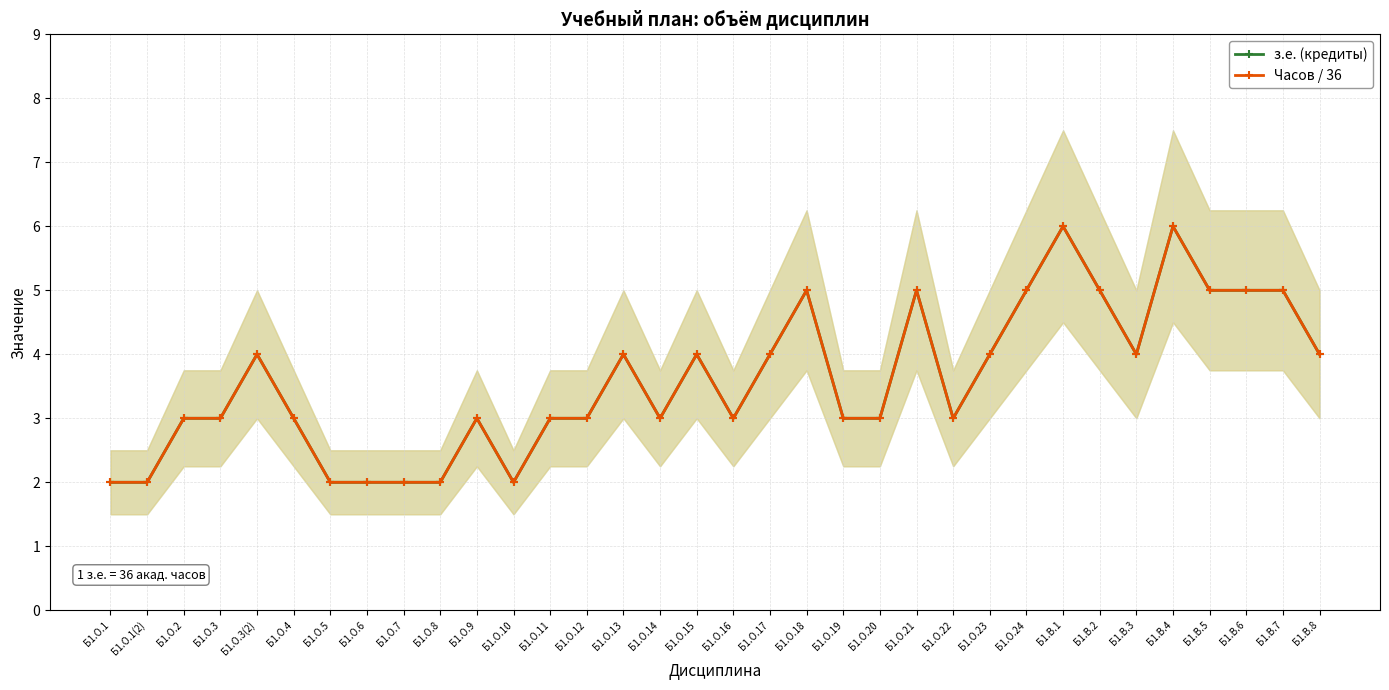

How many categories are shown in the chart?

34